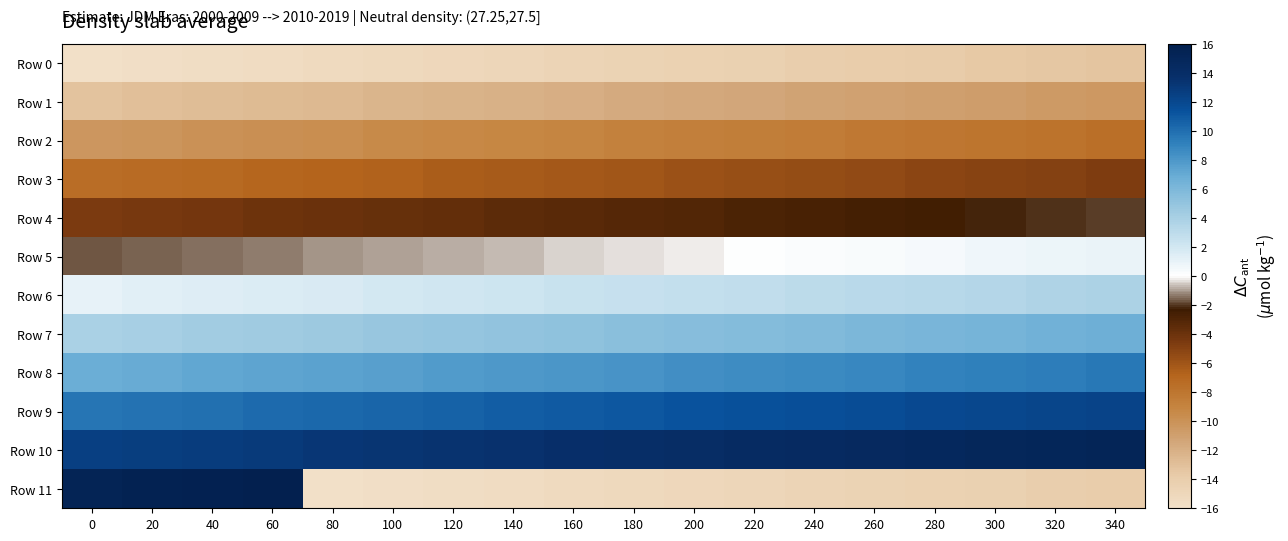

Between 140 and 100, which is larger?

140